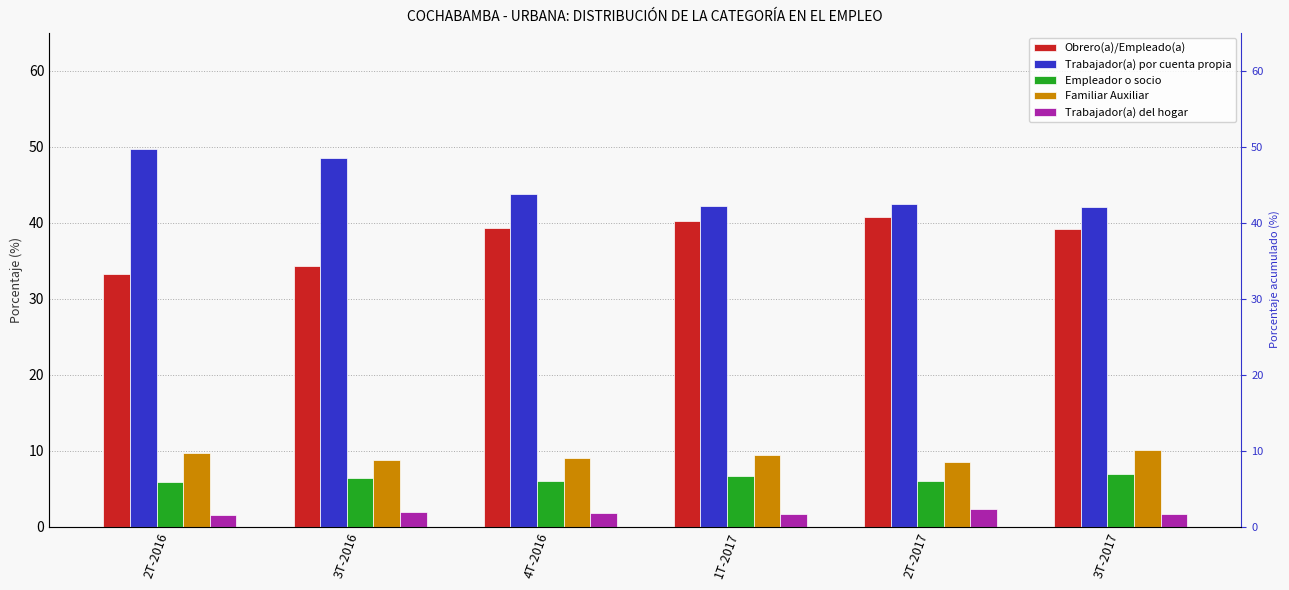

What are all the series names shown in the legend?

Obrero(a)/Empleado(a), Trabajador(a) por cuenta propia, Empleador o socio, Familiar Auxiliar, Trabajador(a) del hogar